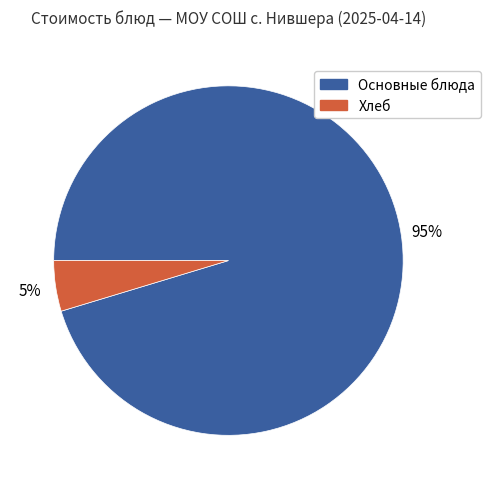

Count the number of slices in the pie.

2